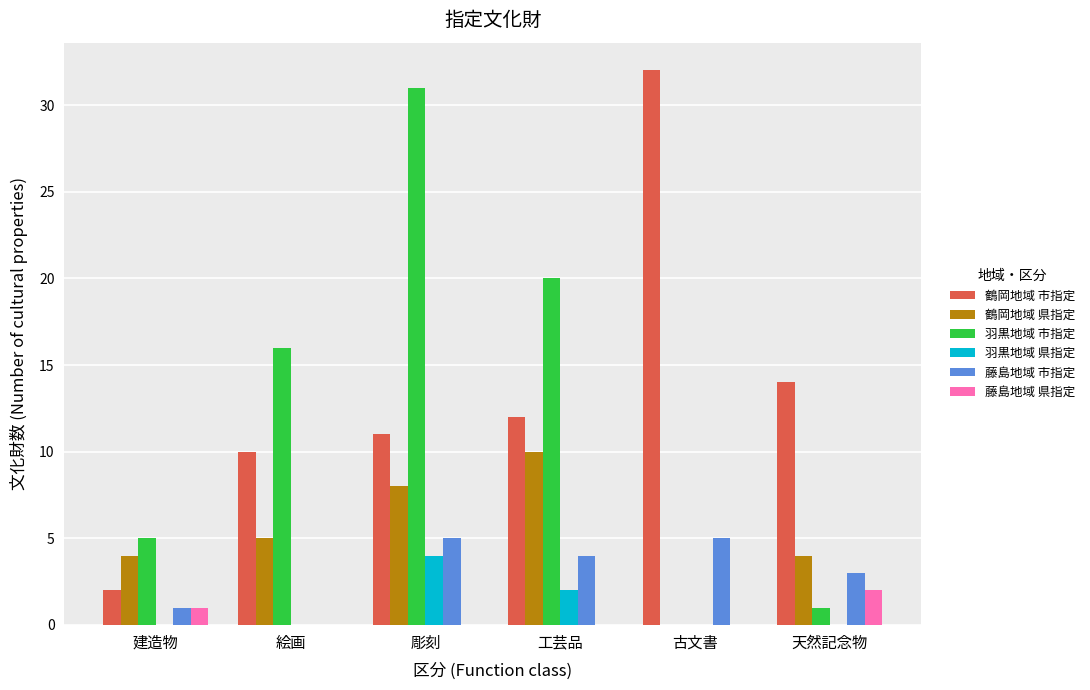

Which series changed the most between 建造物 and 絵画?

羽黒地域 市指定